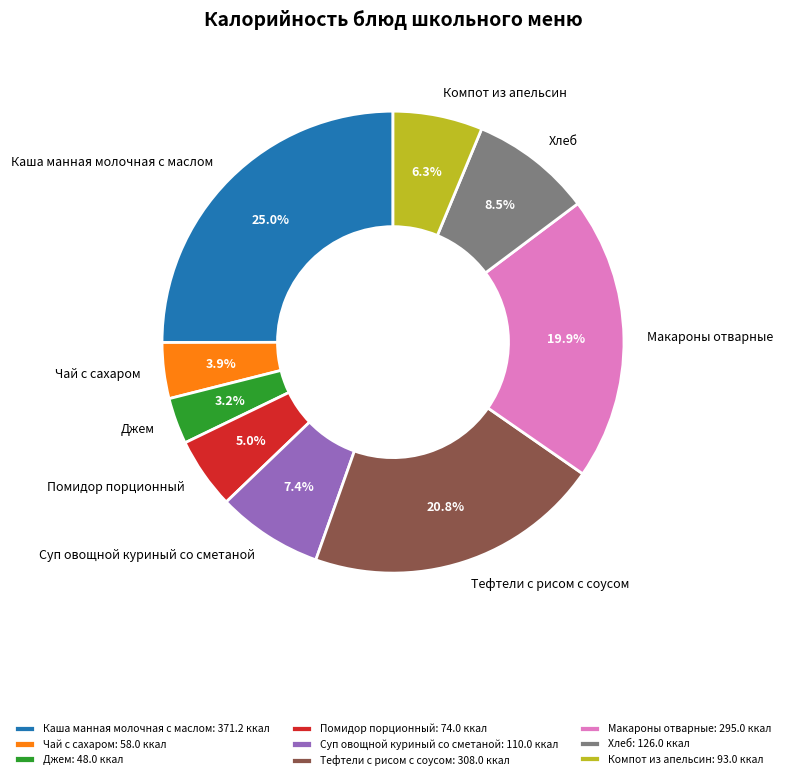

To the nearest percent, what is the difference between the Суп овощной куриный со сметаной and Помидор порционный slice percentages?

2%